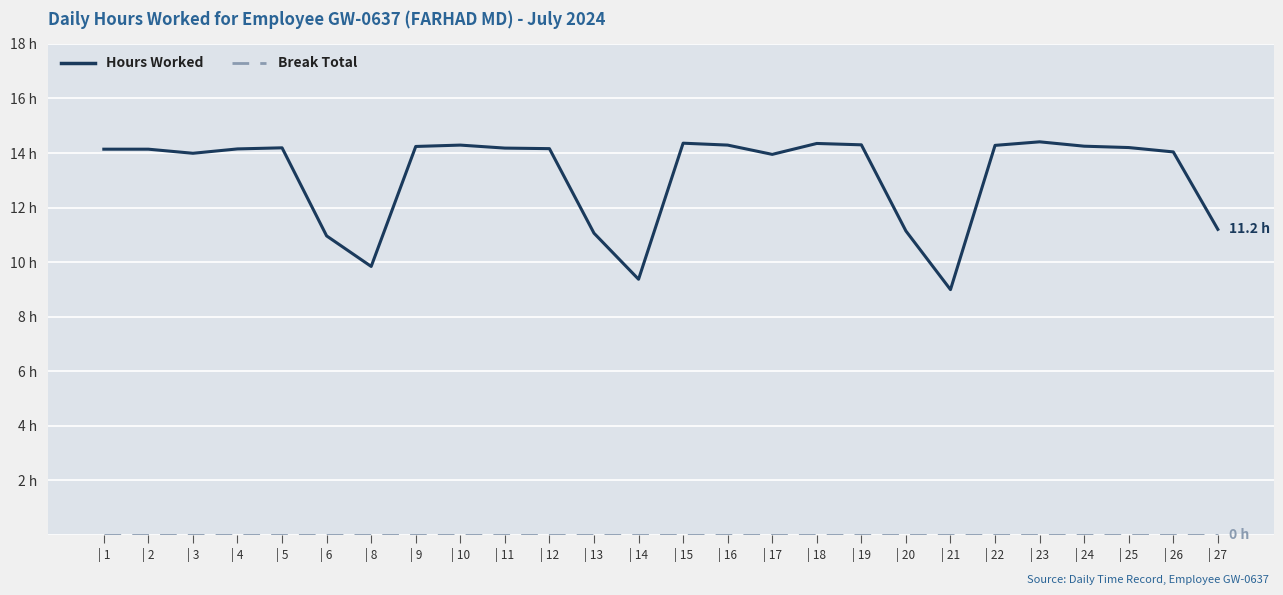

Does the chart have visible grid lines?

Yes